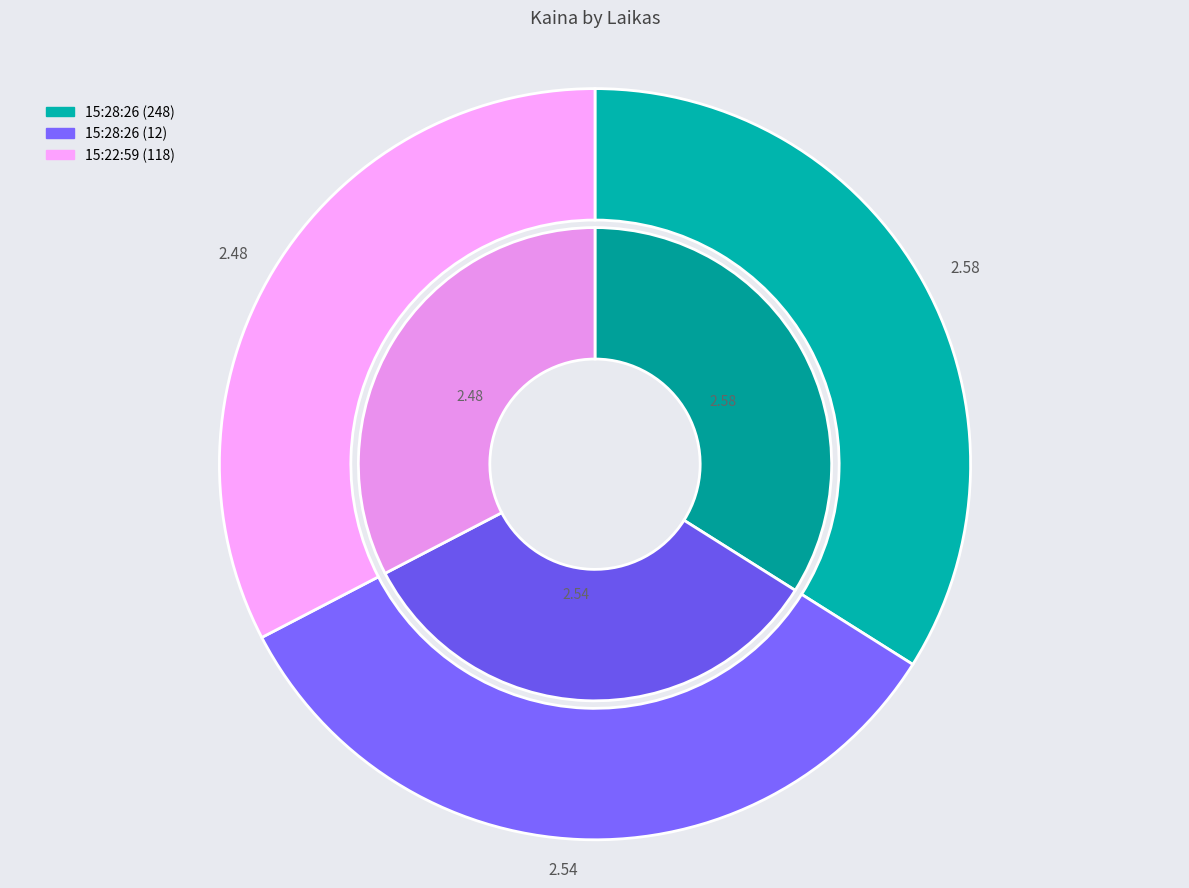

Rank the categories by value from highest to lowest.

15:28:26 (248), 15:28:26 (12), 15:22:59 (118)